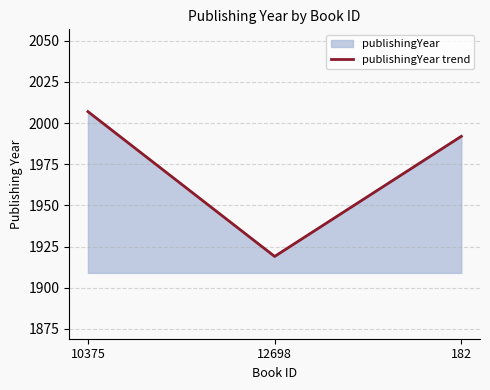

What is the difference between the second highest and minimum values?

73